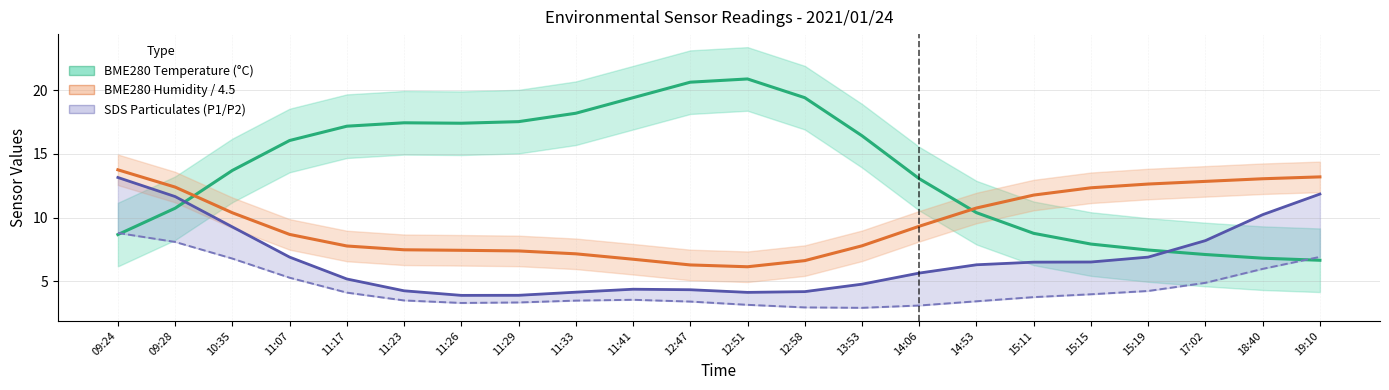

Between which two adjacent categories do BME280 Temperature (°C) and BME280 Humidity / 4.5 first intersect?

09:28 and 10:35